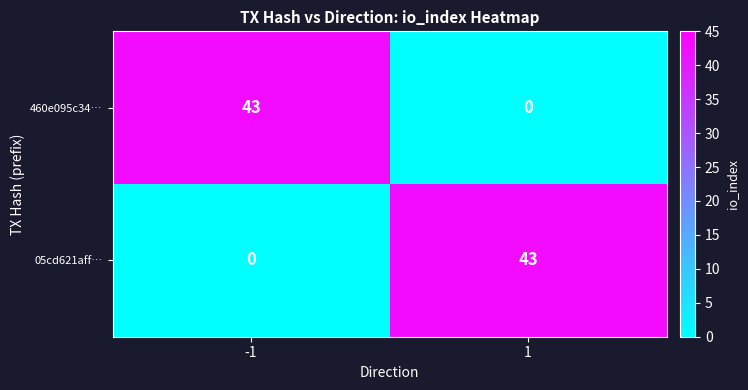

Reading left to right, list all the values displayed in this chart.

460e095c34…: 43	0
05cd621aff…: 0	43